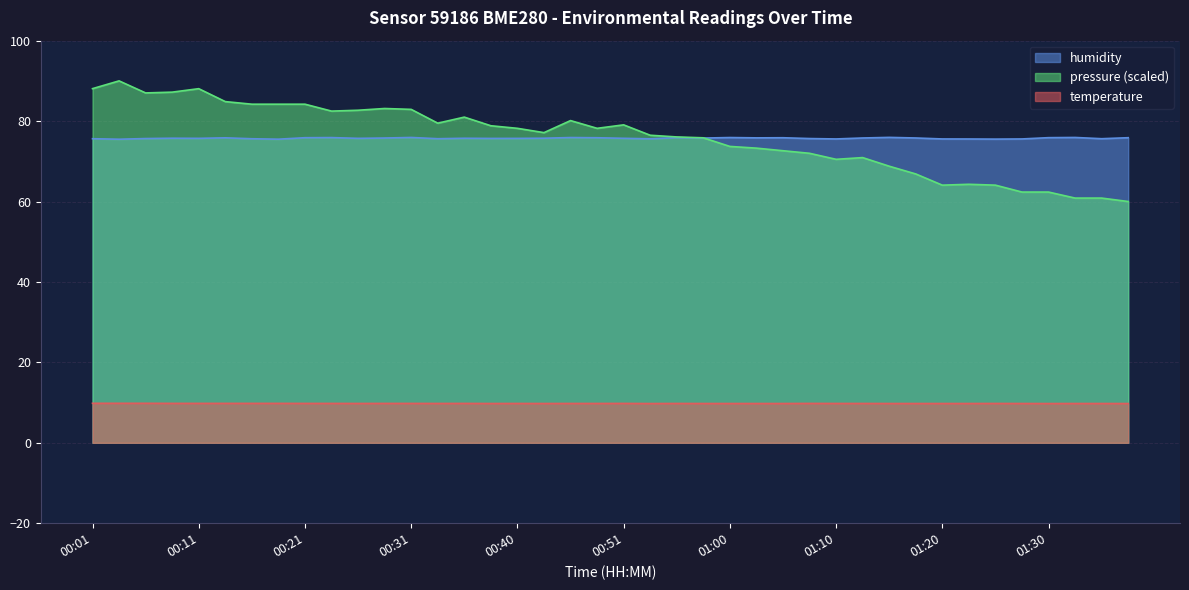

What is the sum of the temperature values at 00:21 and 00:26?

19.6